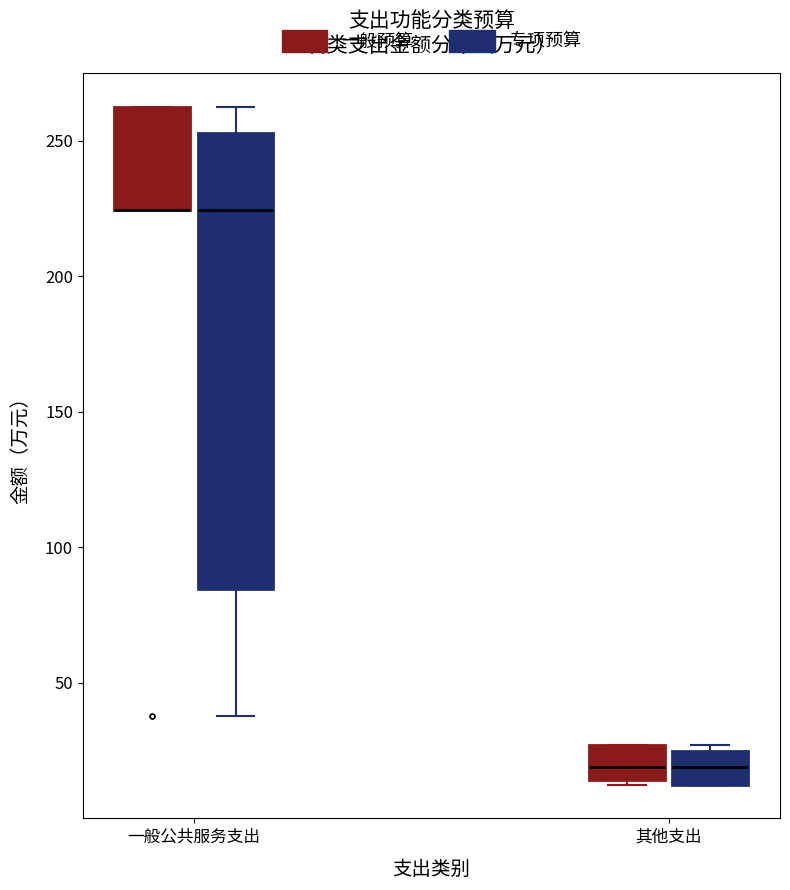

Where is the upper edge of the box for 其他支出 (专项预算) on the y-axis? The values are not printed on the chart, so give them approximately, as read against the axis.

25